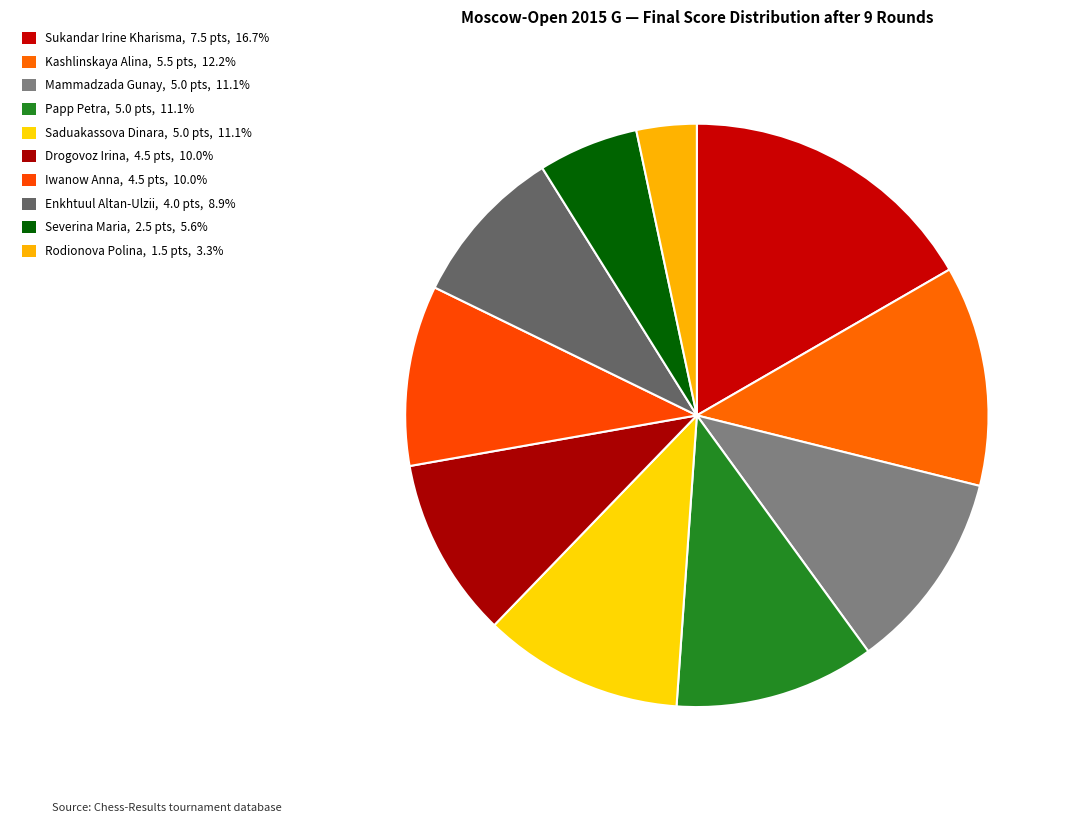

True or false: Iwanow Anna accounts for 24% of the total.

False